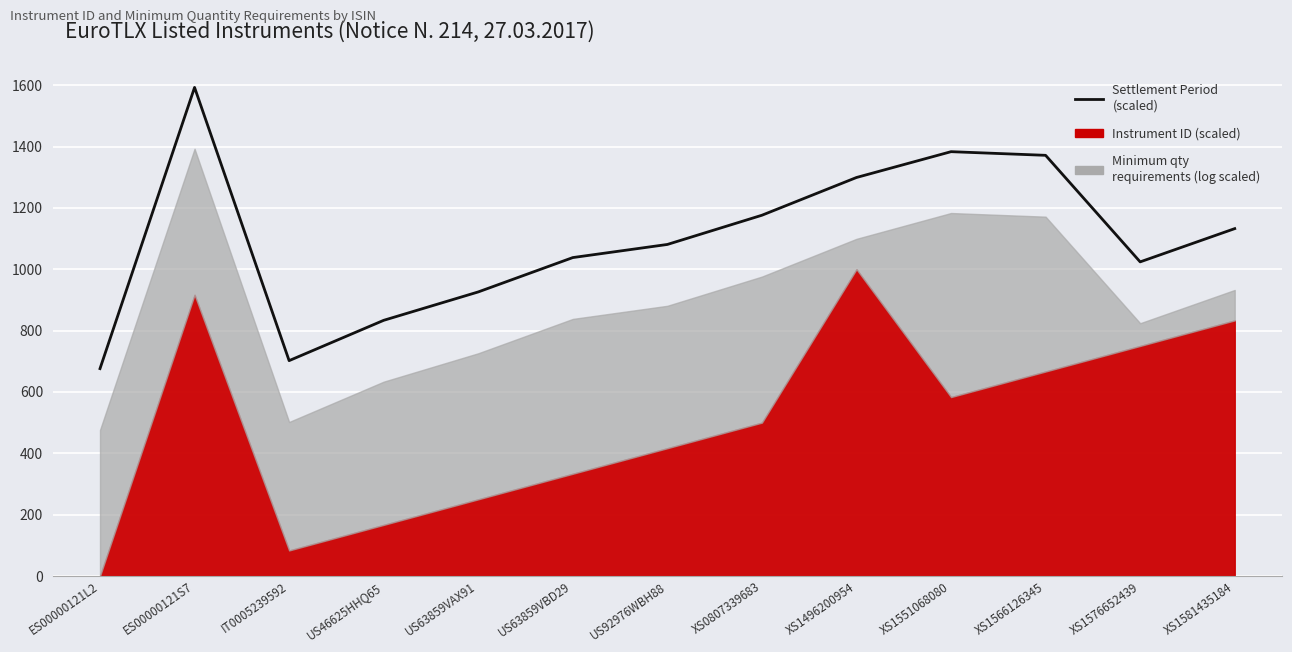

What is the difference between the values at ES00000121S7 and ES00000121L2?

916.7